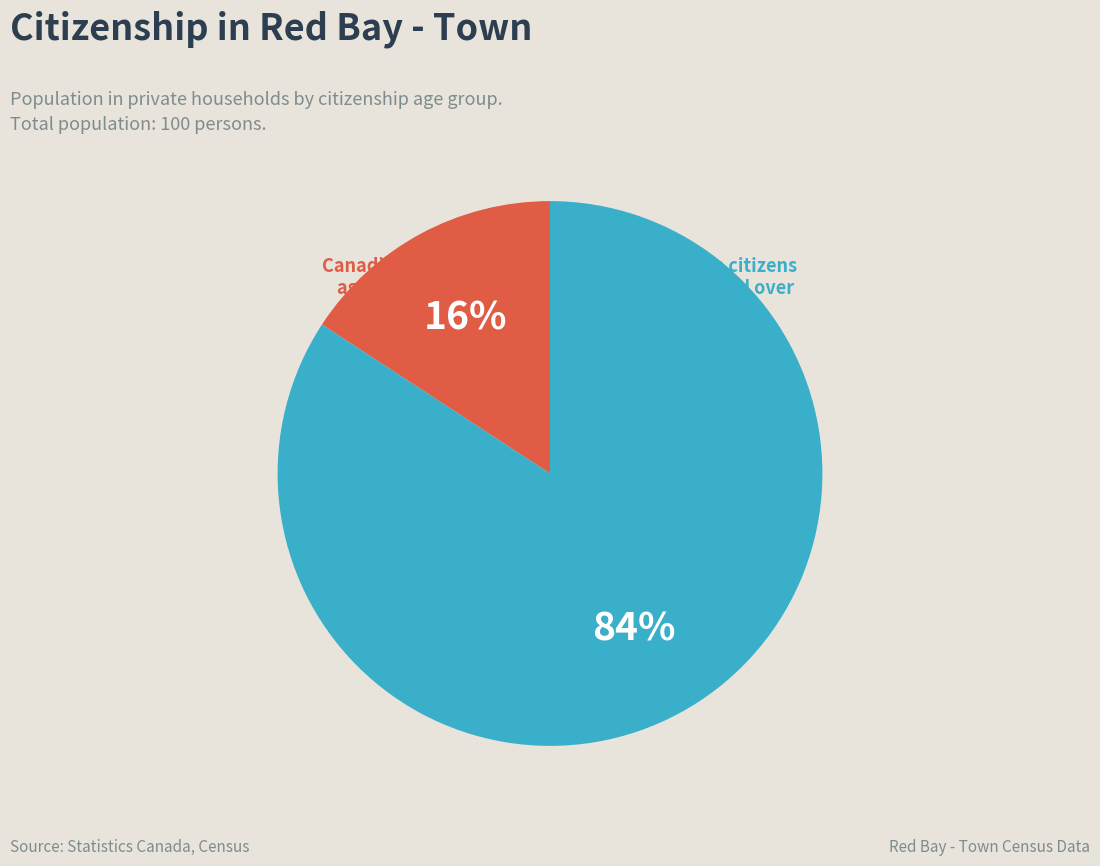

To the nearest percent, what is the average slice percentage?

50%